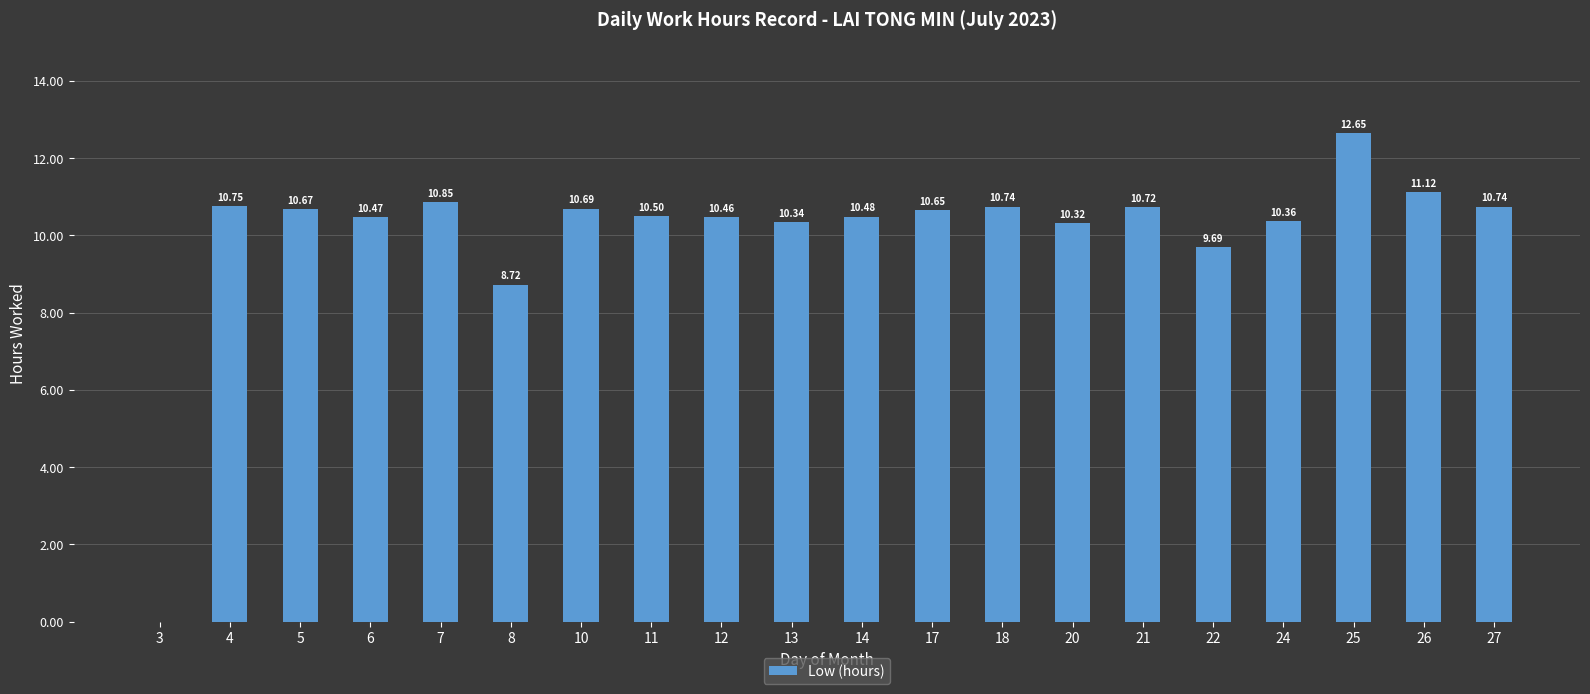

How many distinct data groups are displayed?

1